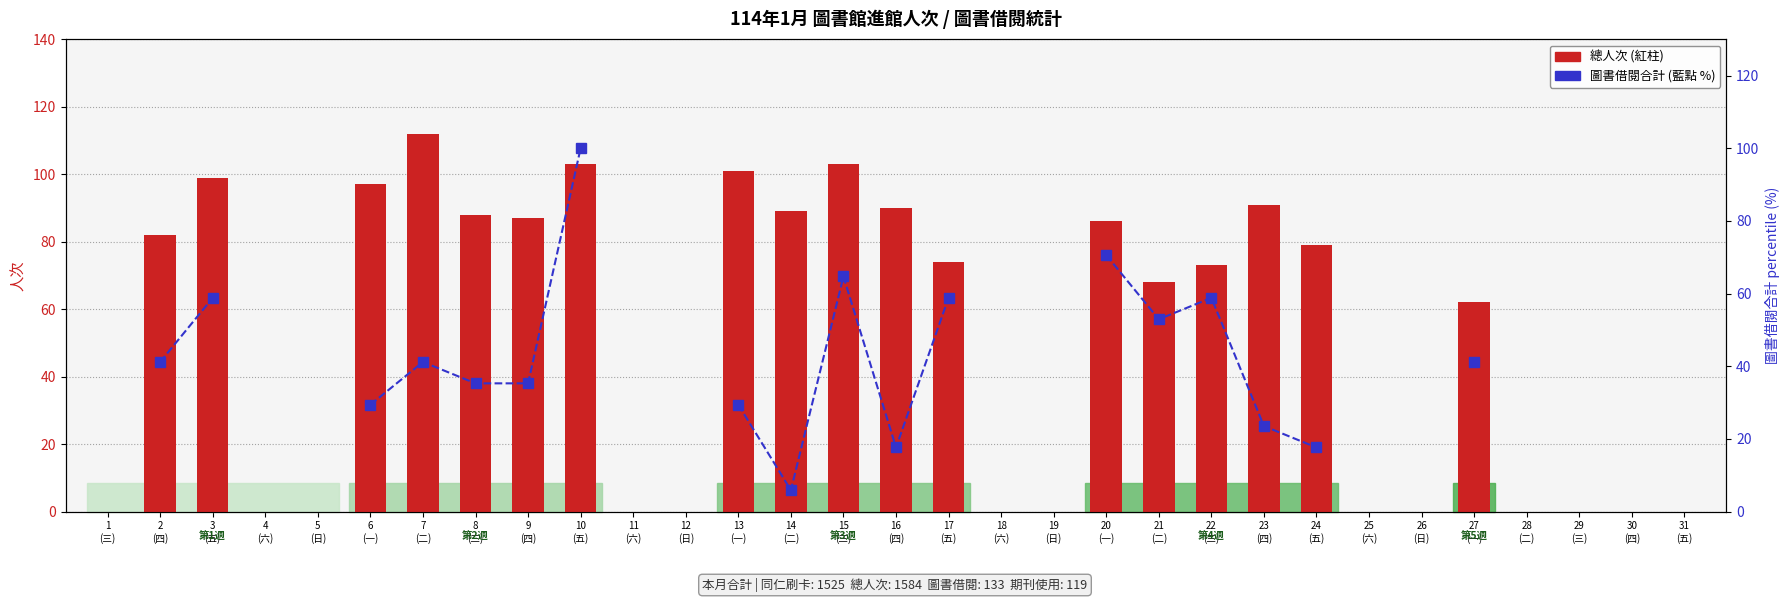

Rank the series at 25
(六) from highest to lowest value.

總人次, 圖書借閱合計 (percentile)